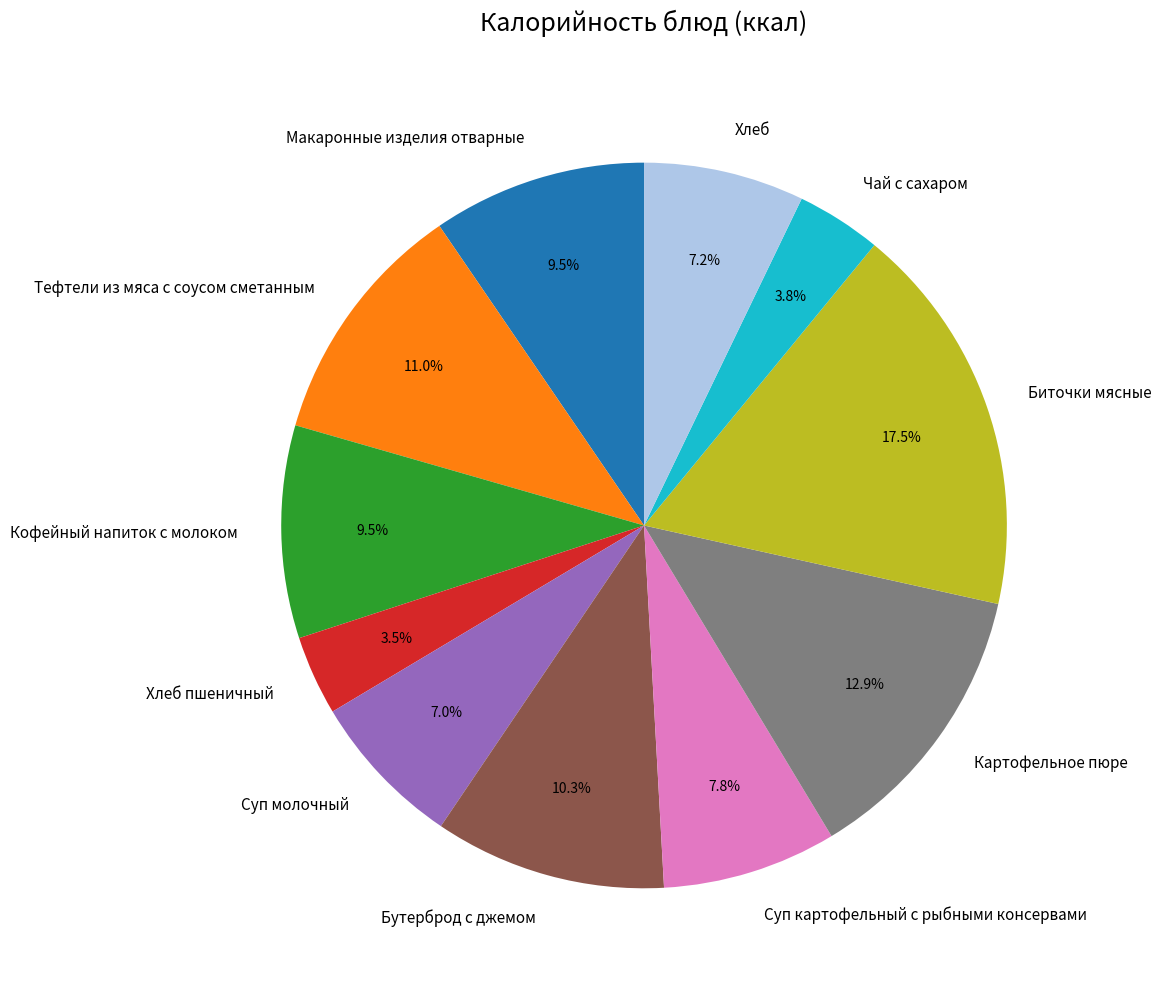

True or false: Тефтели из мяса с соусом сметанным accounts for 4% of the total.

False